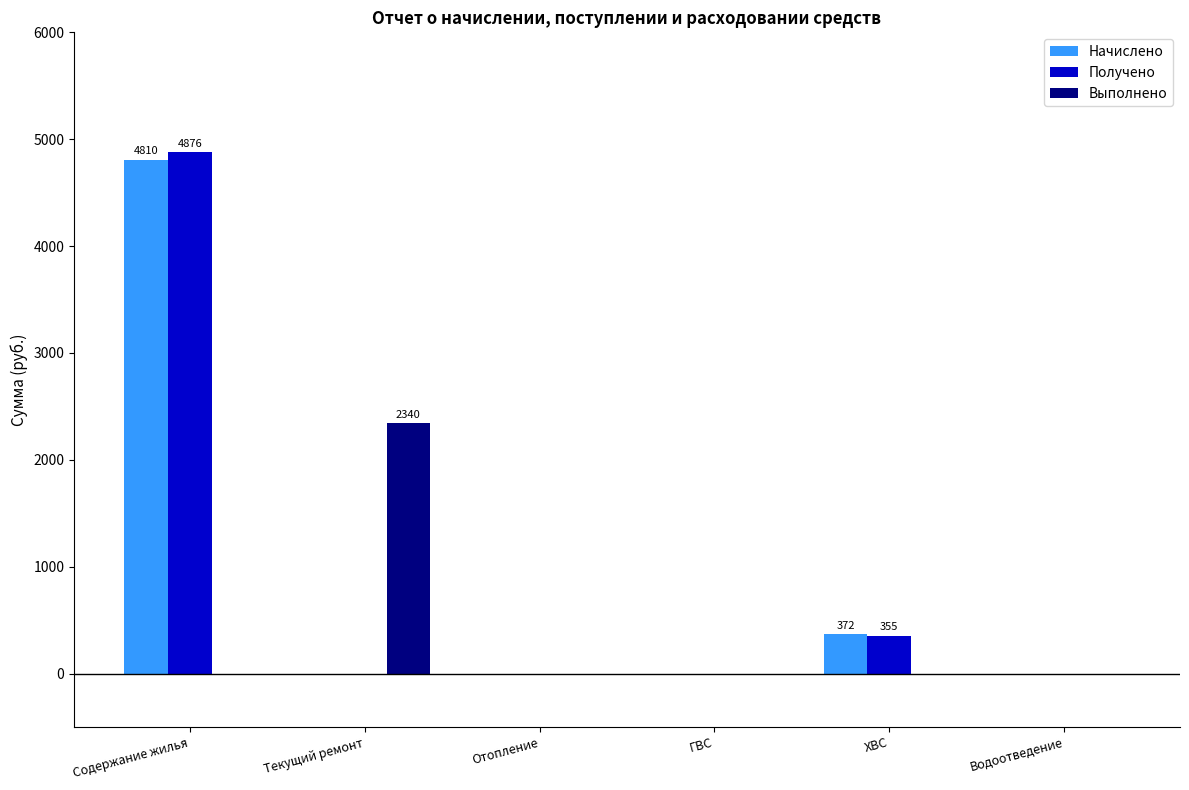

Which series changed the most between Содержание жилья and Водоотведение?

Получено